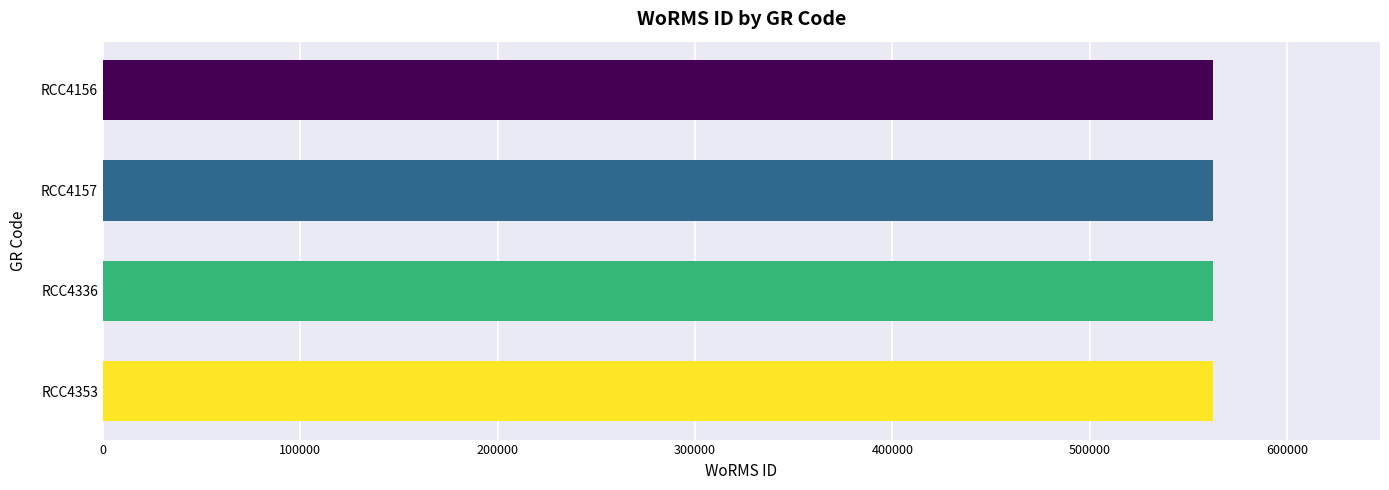

What is the value of the 2nd bar from the top?

562581